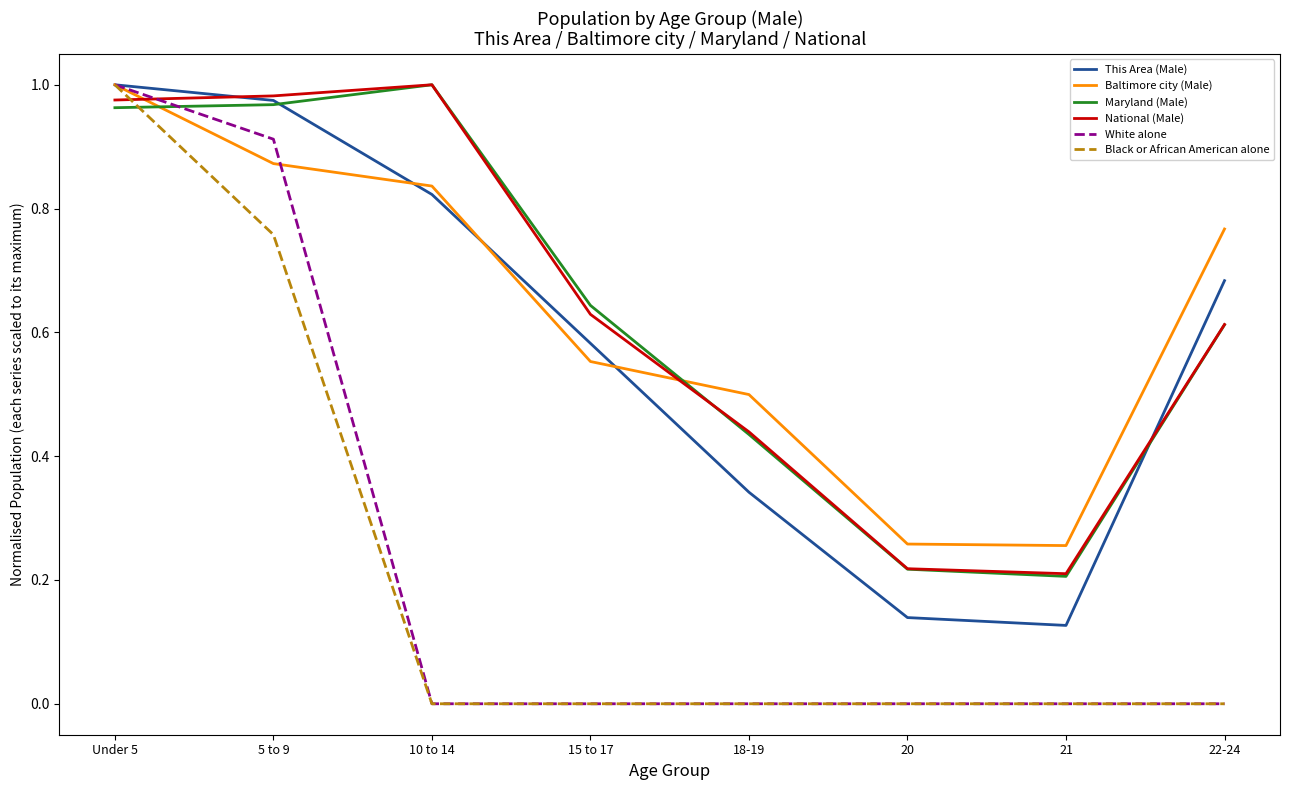

Is the value of National (Male) at Under 5 greater than the value of This Area (Male) at 21?

Yes